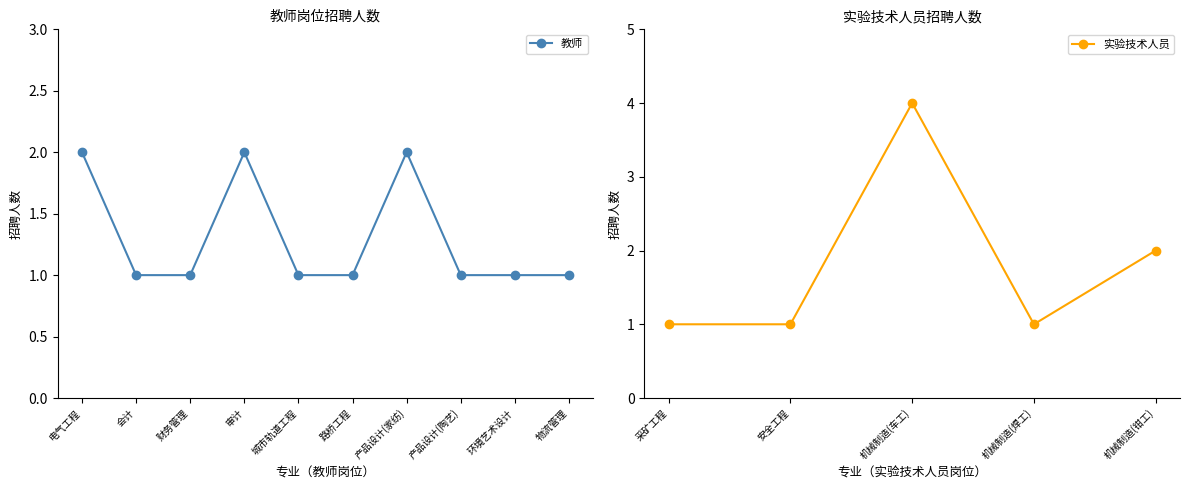

What is the difference between the maximum and second lowest values?

1